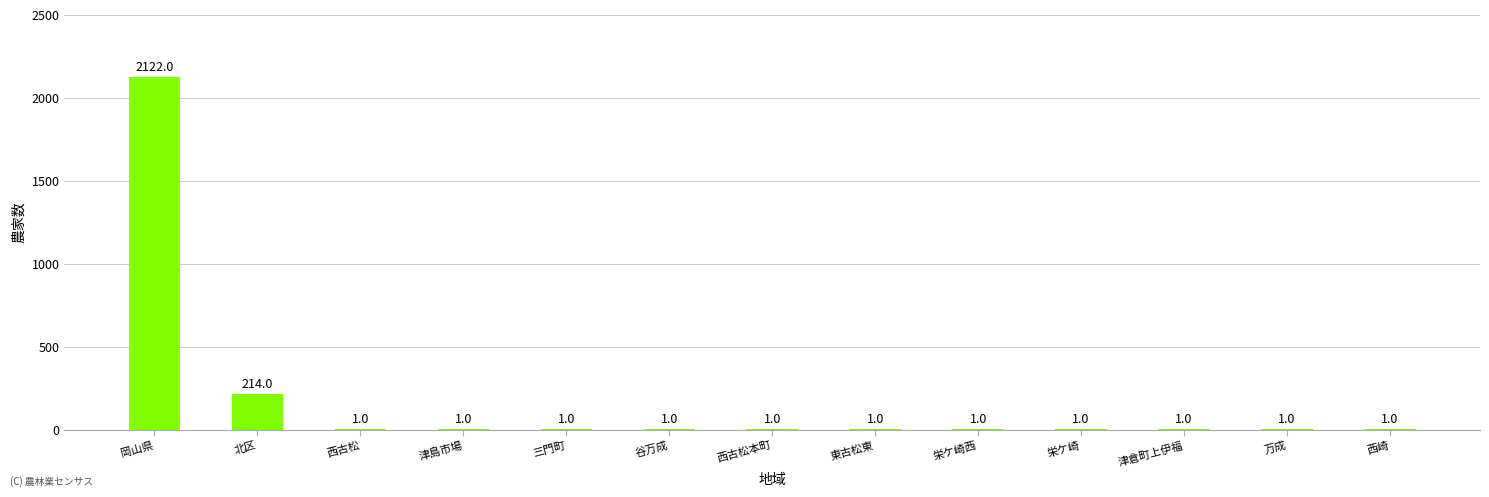

Reading left to right, what are all the values shown in this chart?

2122	214	1	1	1	1	1	1	1	1	1	1	1